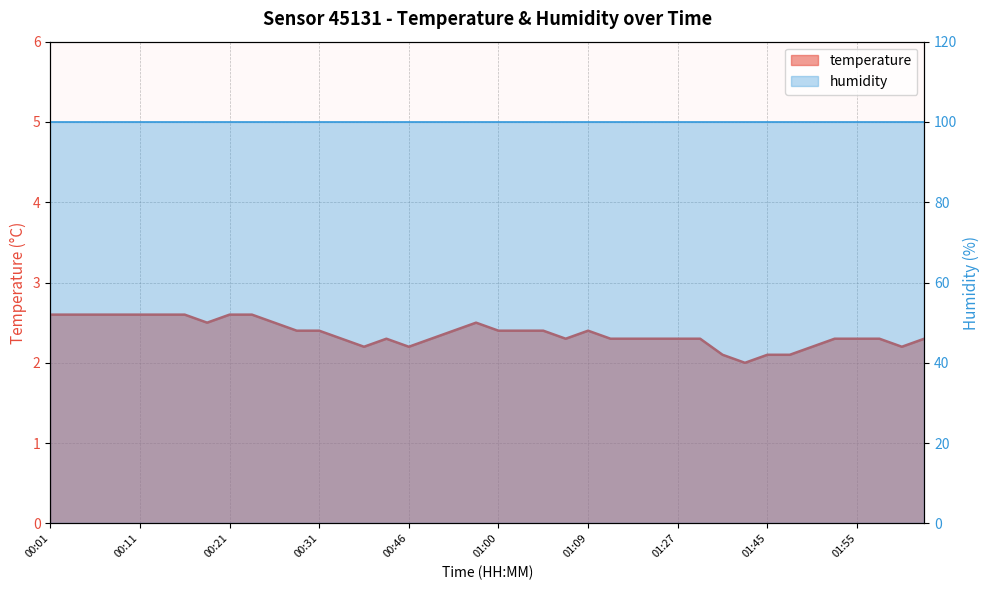

How many points are higher than both their immediate neighbors (excluding endpoints)?

3